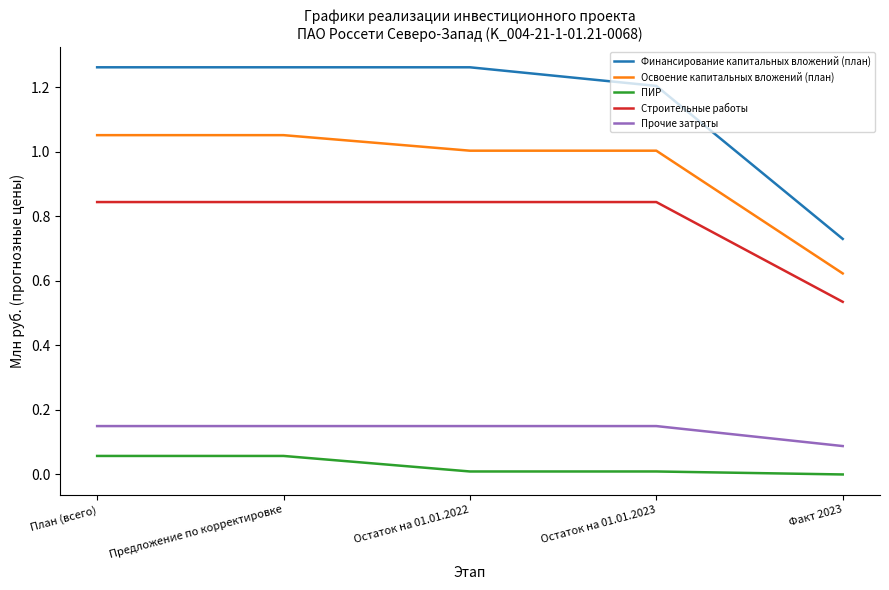

How many lines are shown in the chart?

5